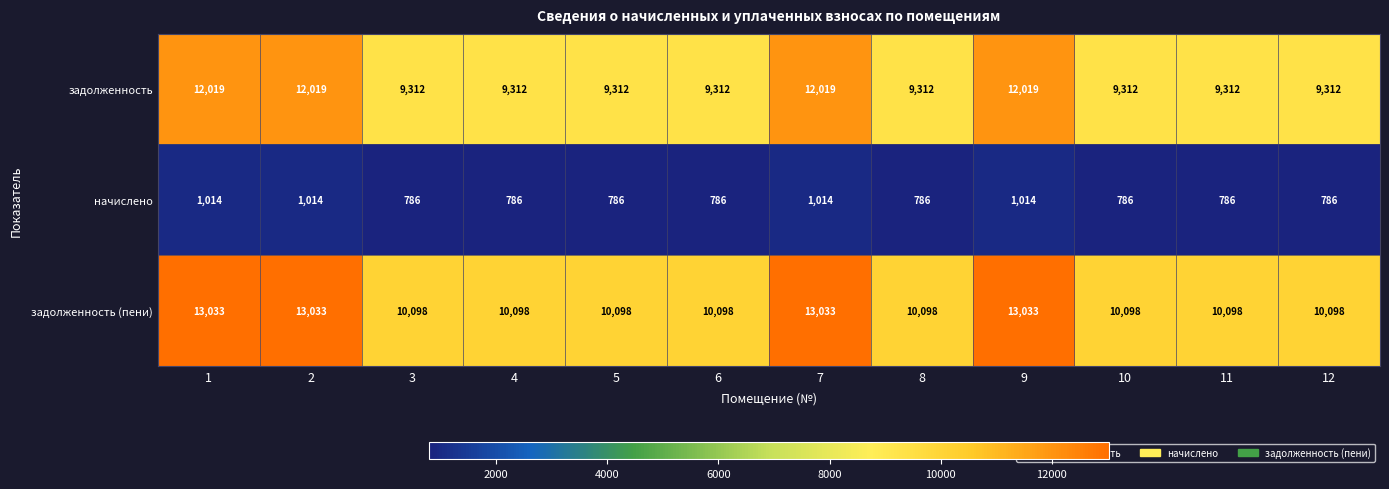

Count the number of categories in the chart.

12